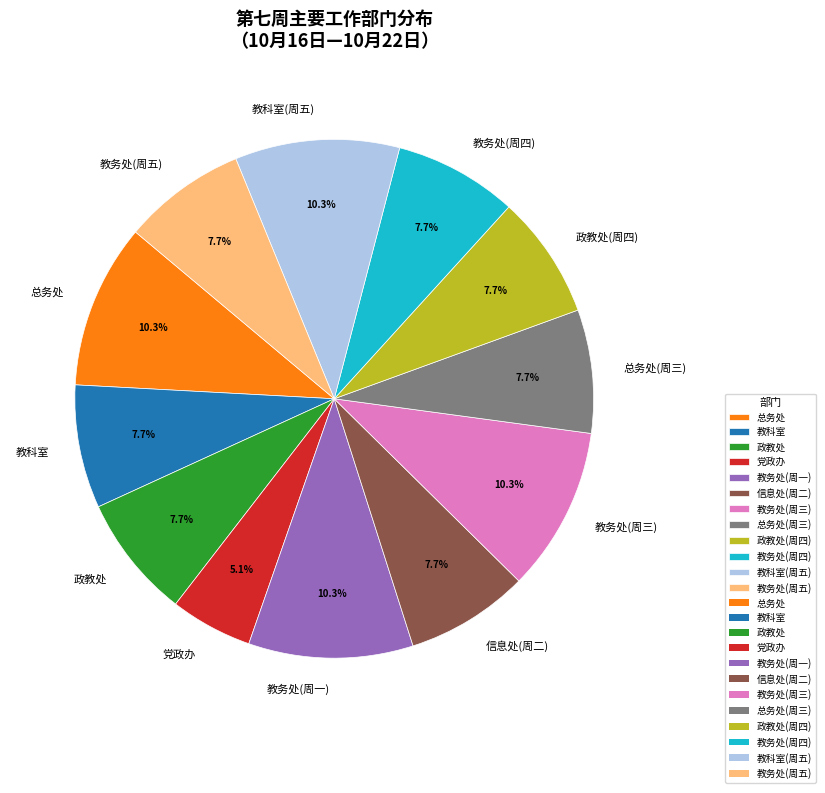

To the nearest percent, what is the combined percentage of 教务处(周四) and 政教处(周四)?

15%